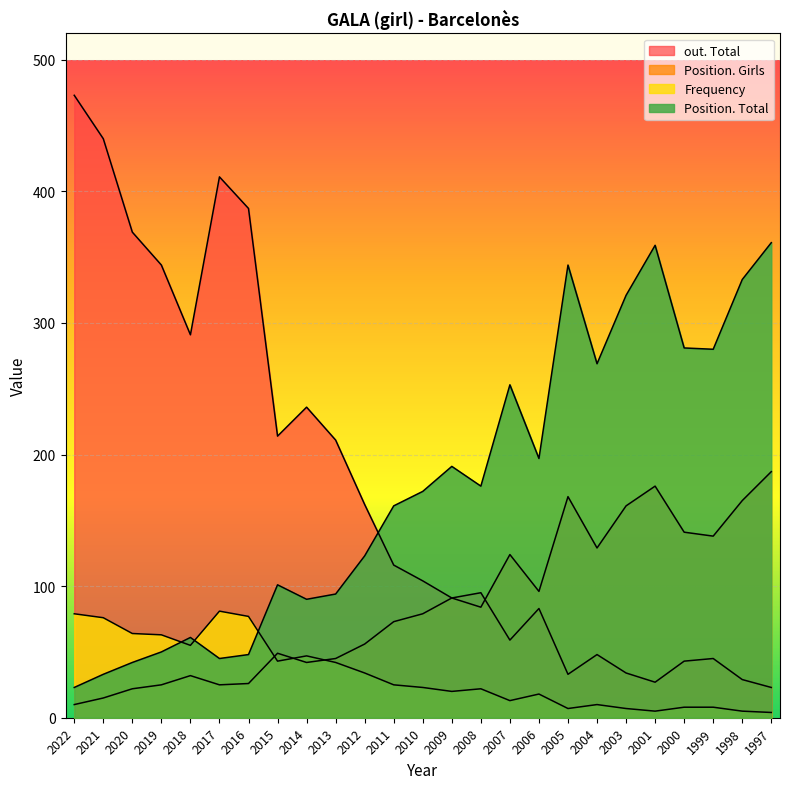

Count the number of categories in the chart.

25